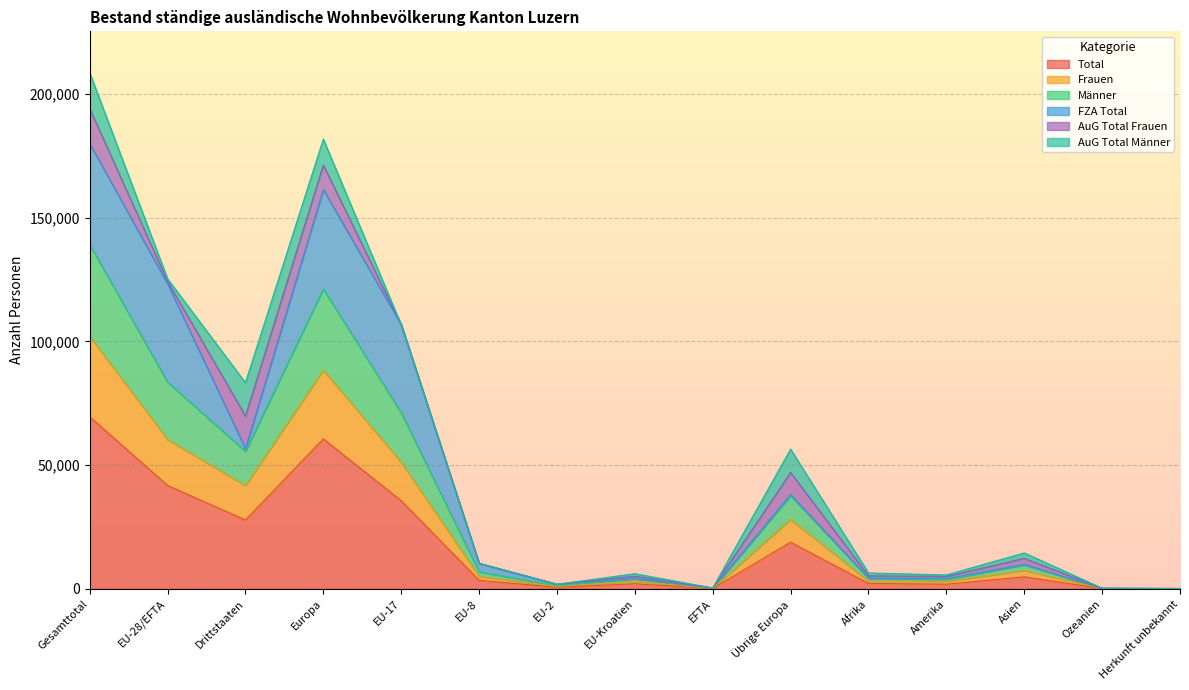

Where is the first local maximum for Total?

Europa